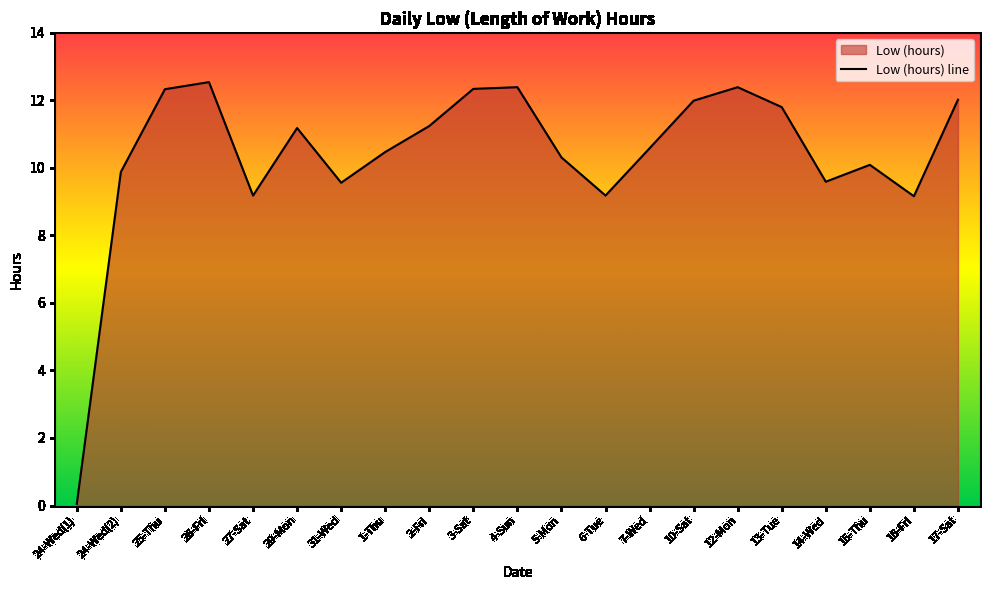

What is the difference between the maximum and minimum values?

12.5